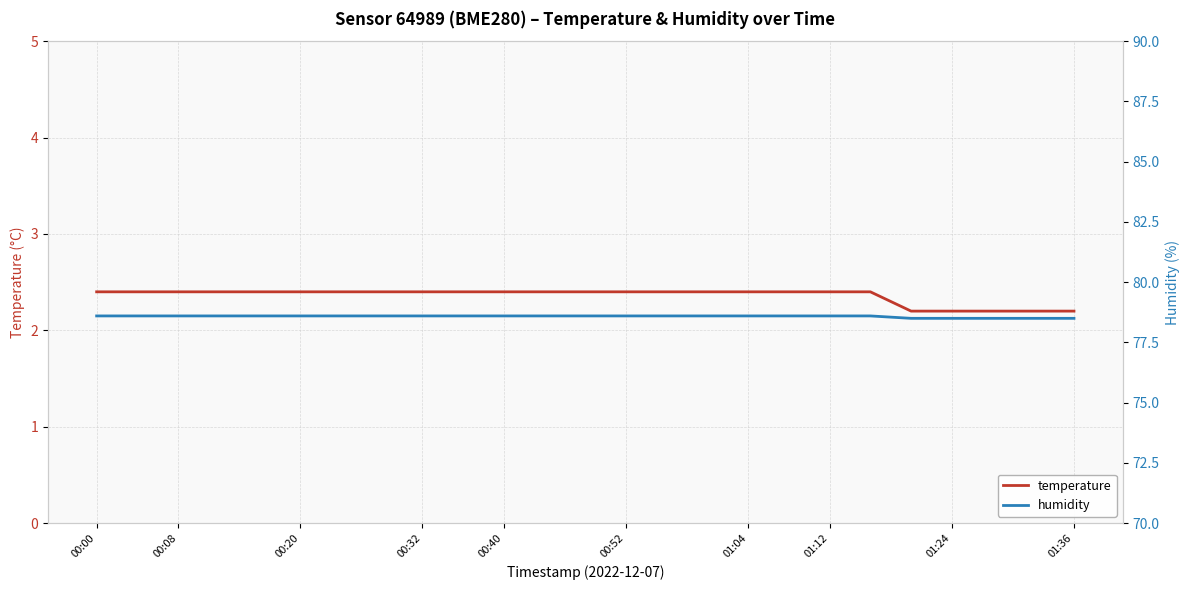

What is the average value of the humidity series?

78.6